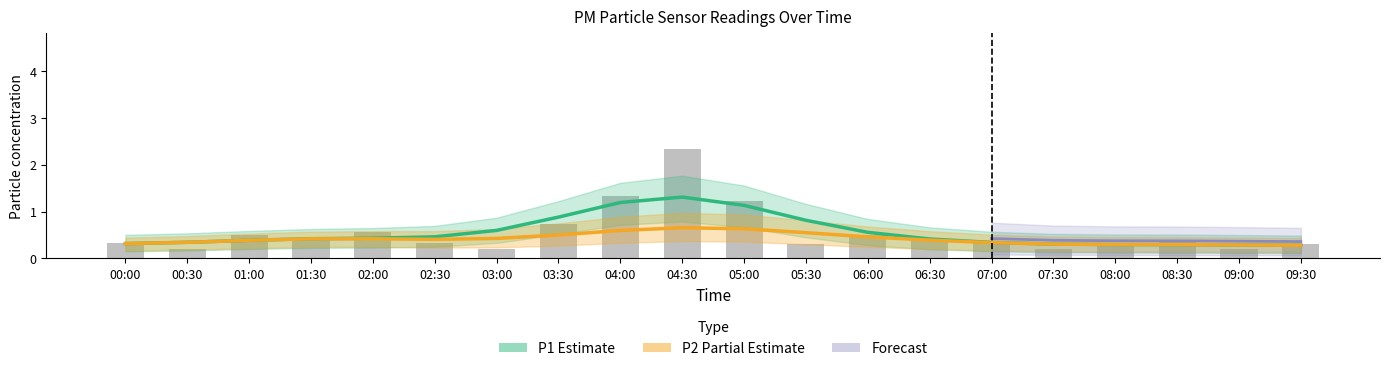

At which label is the value closest to 1?

05:00